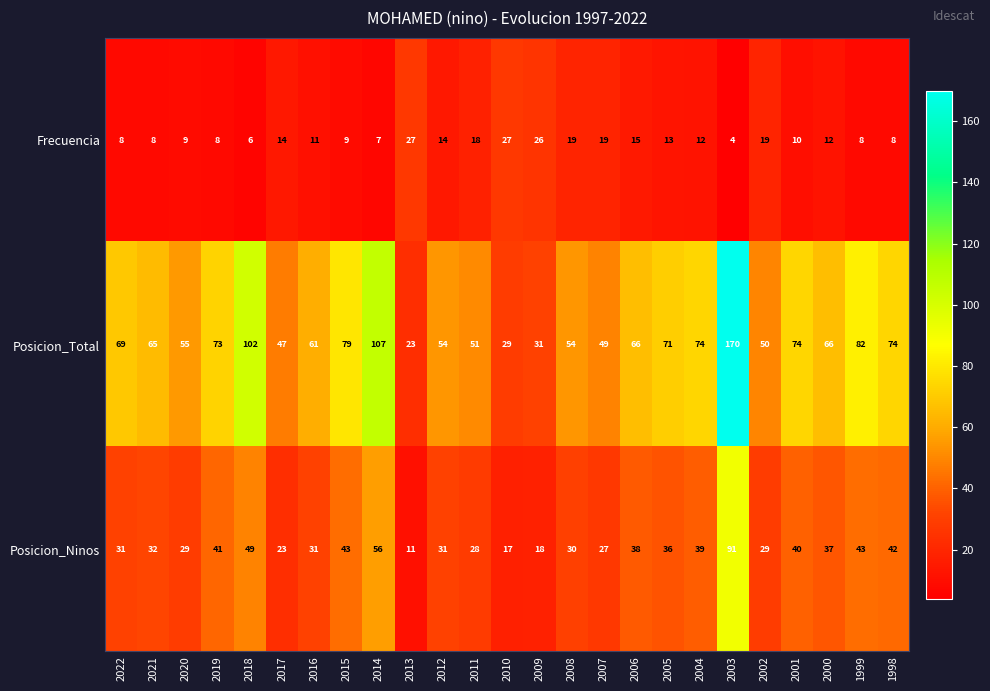

Which series has the largest total across all categories?

Posicion_Total